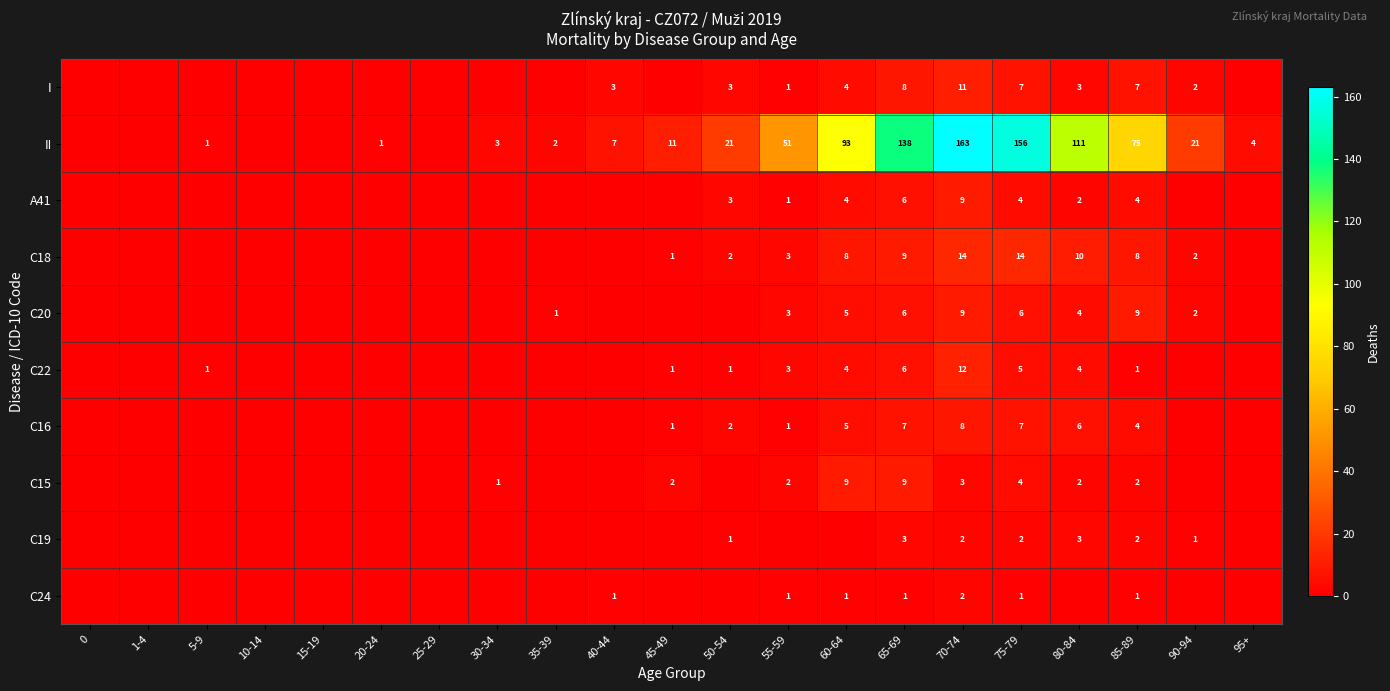

What is the difference between the maximum and second lowest values in the row_0 series?

11